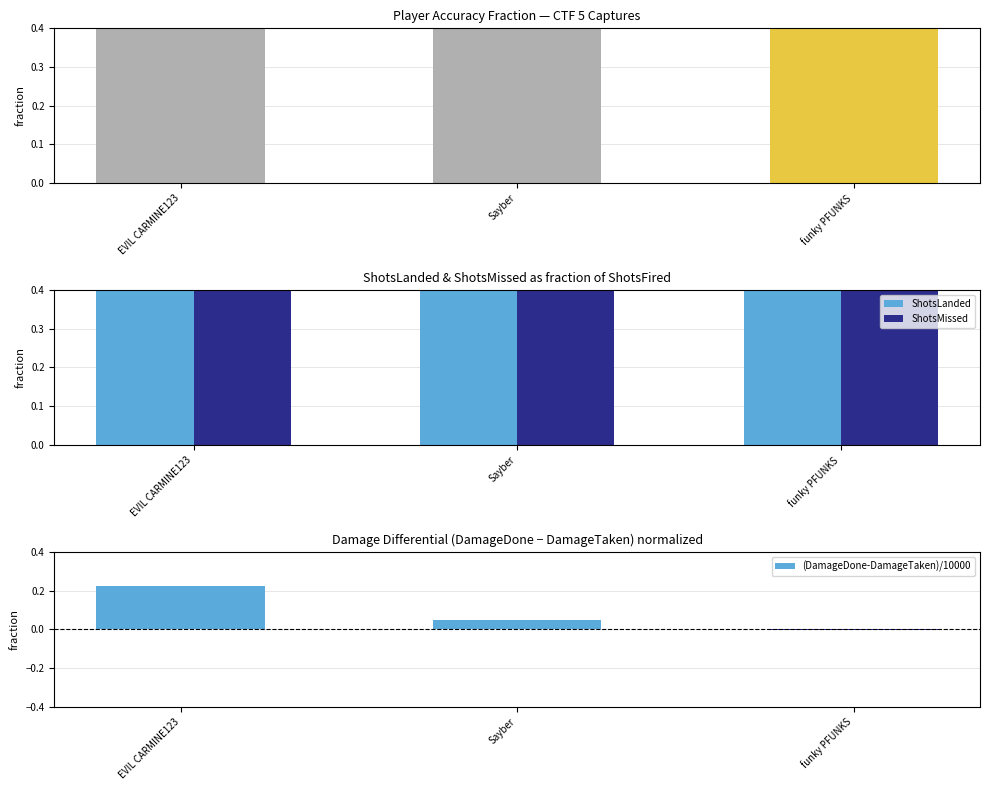

Which series has the widest spread of values?

(DamageDone-DamageTaken)/10000